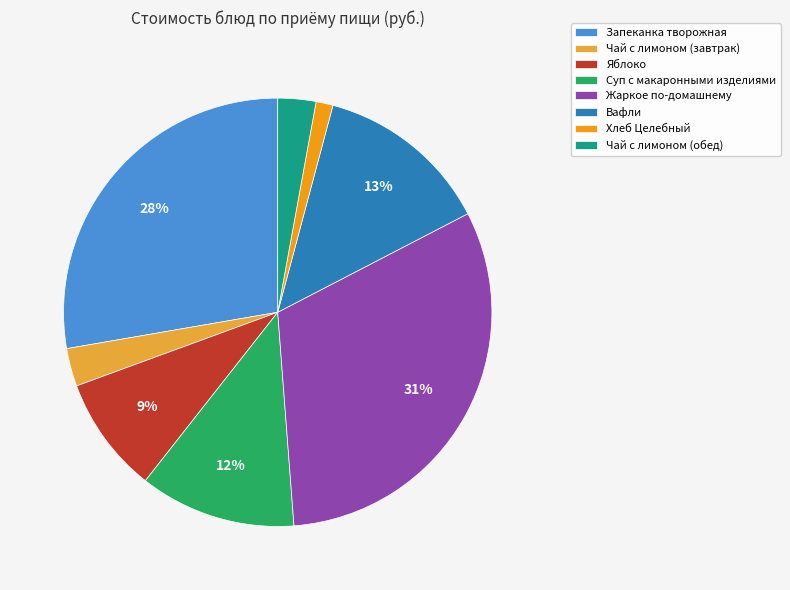

True or false: Жаркое по-домашнему accounts for 31% of the total.

True